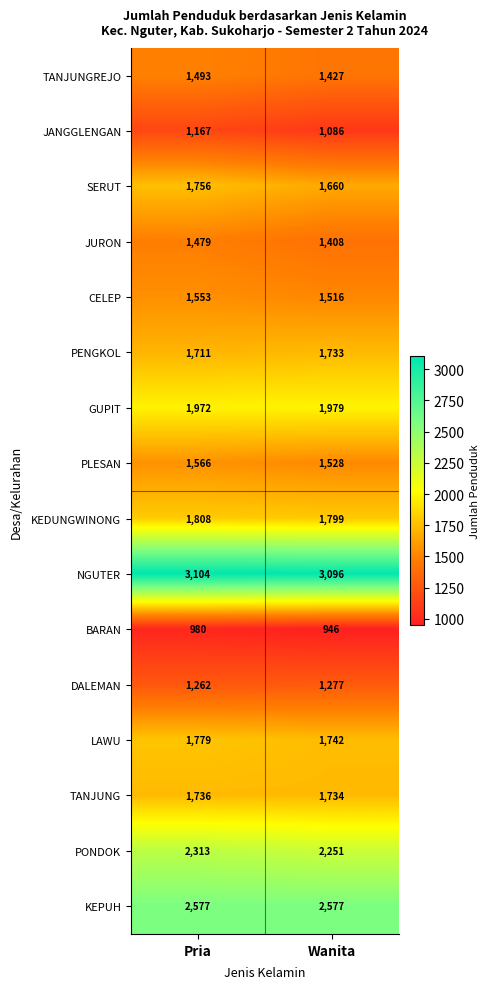

What is the total value across all series at Pria?

28256